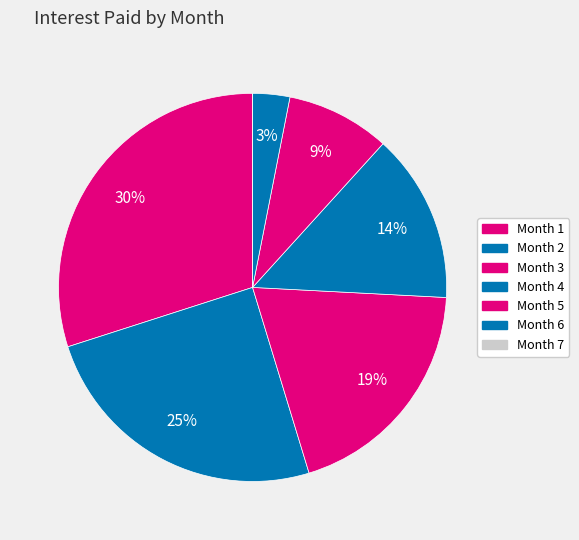

What percentage is NOT represented by Month 3?

80.5%